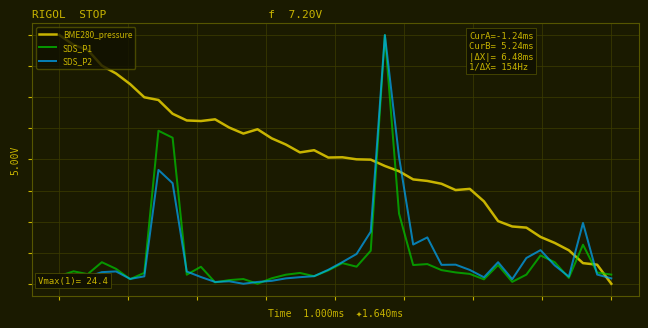

What are all the series names shown in the legend?

BME280_pressure, SDS_P1, SDS_P2